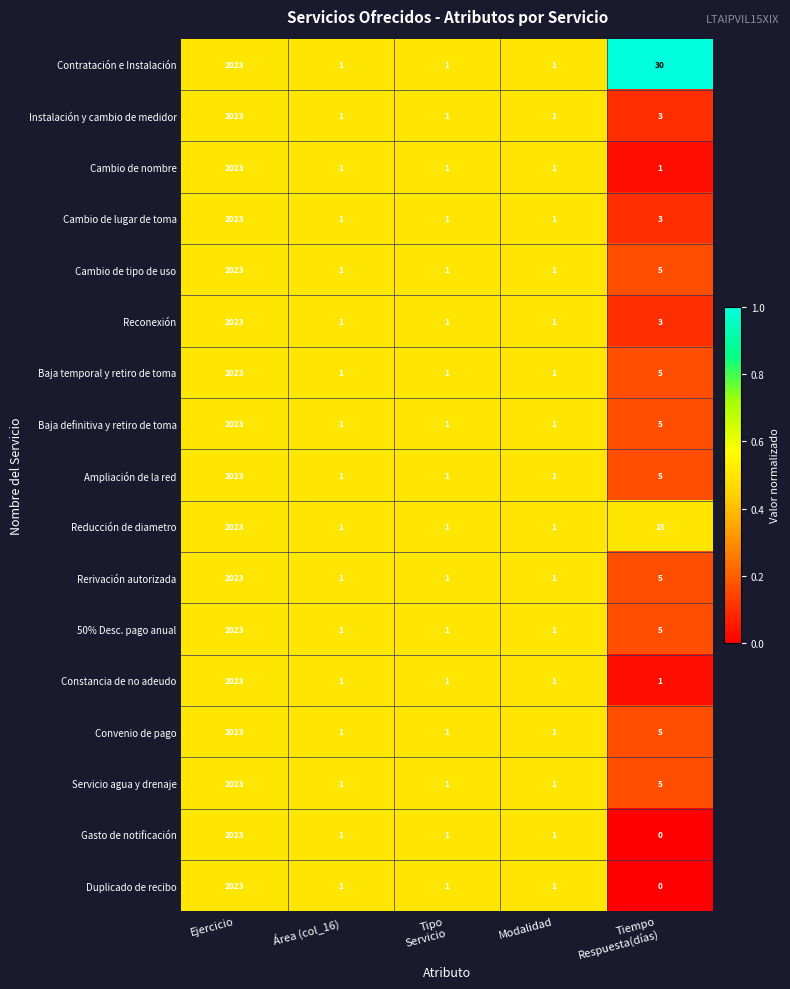

True or false: Ampliación de la red has a value of 1 at Área (col_16).

True